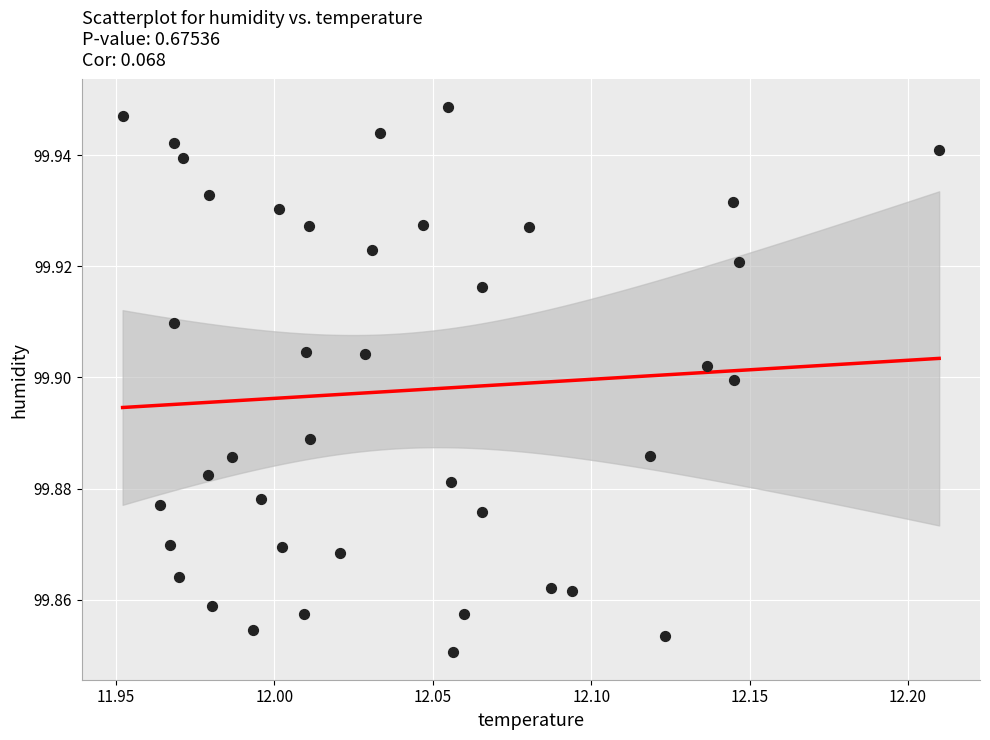

What is the range of X values (max minus min)?

0.3